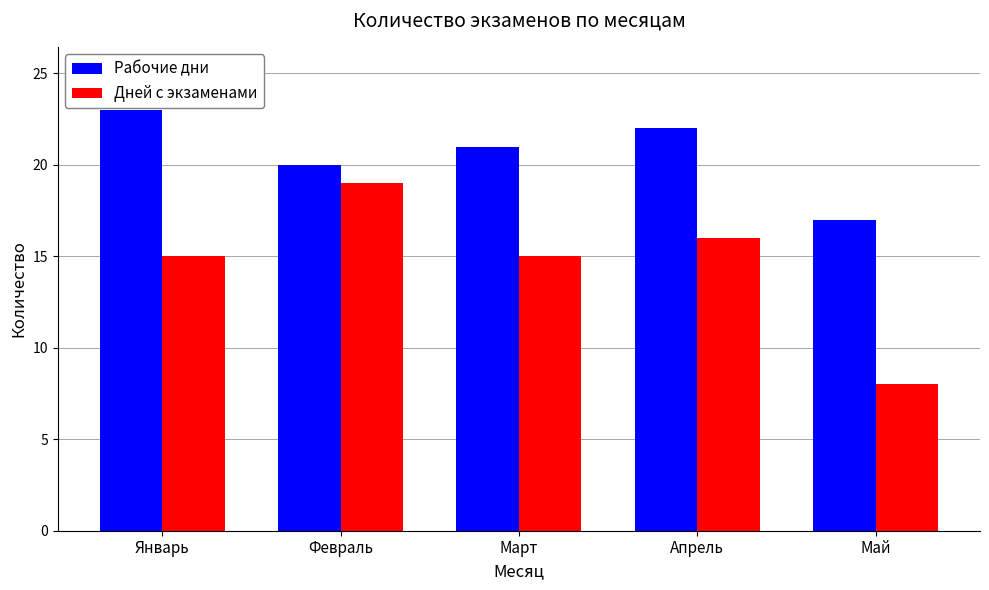

What value does the Дней с экзаменами series have at Апрель?

16